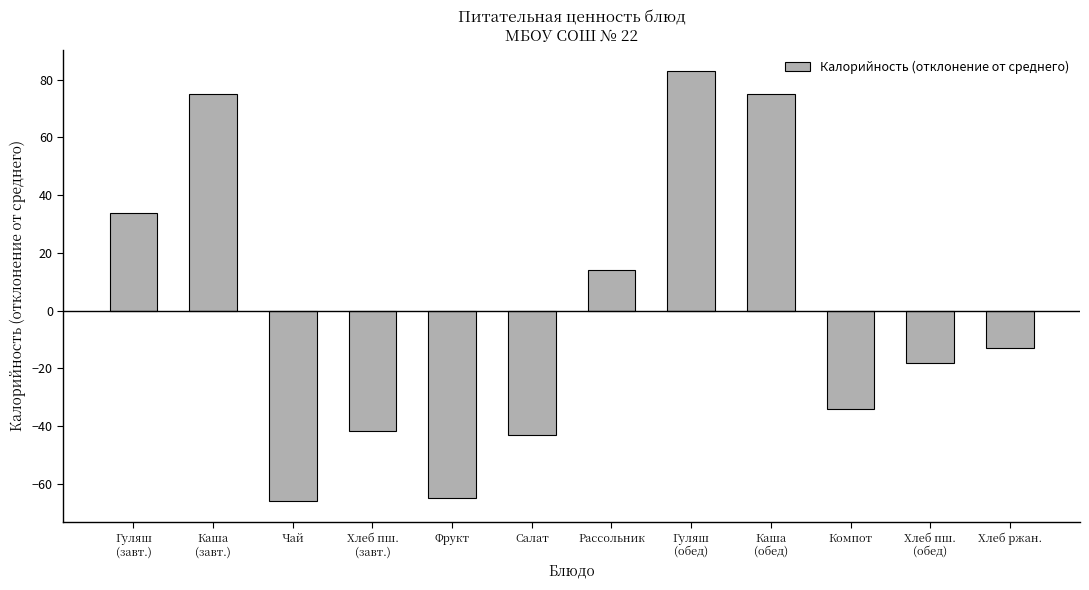

Is it true that the value at Салат is -77.2?

False